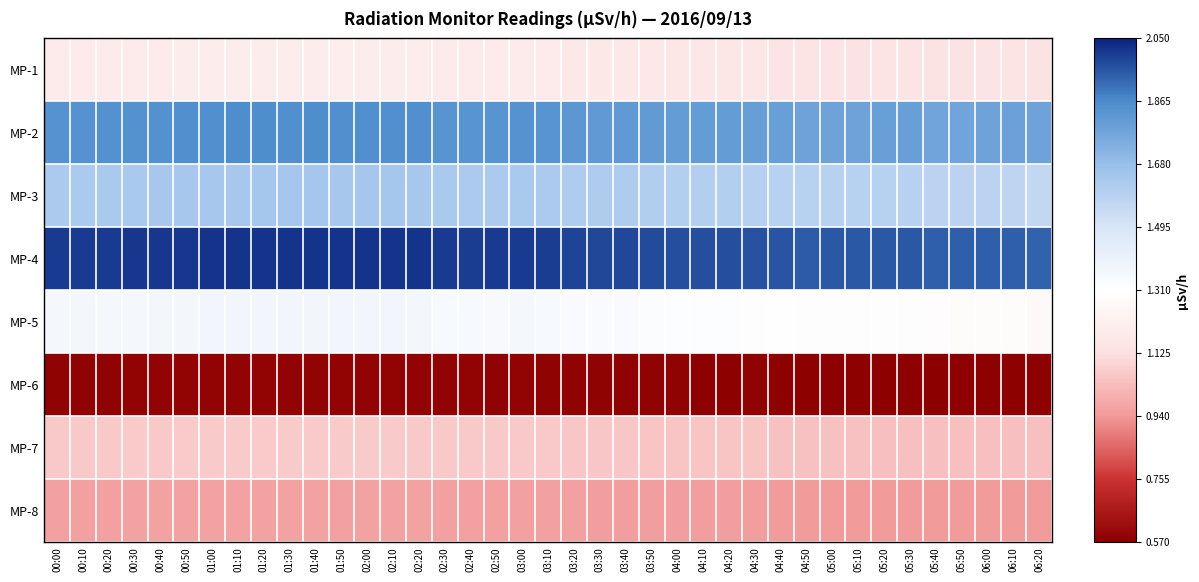

At which category is the sum across all series the highest?

01:20